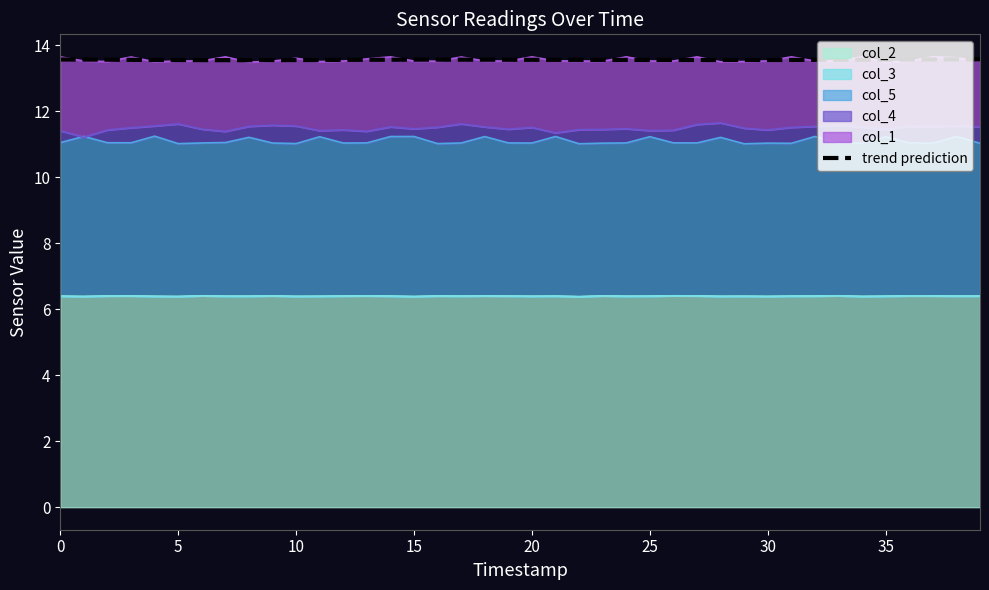

What is the label of the 2nd point from the right?

38